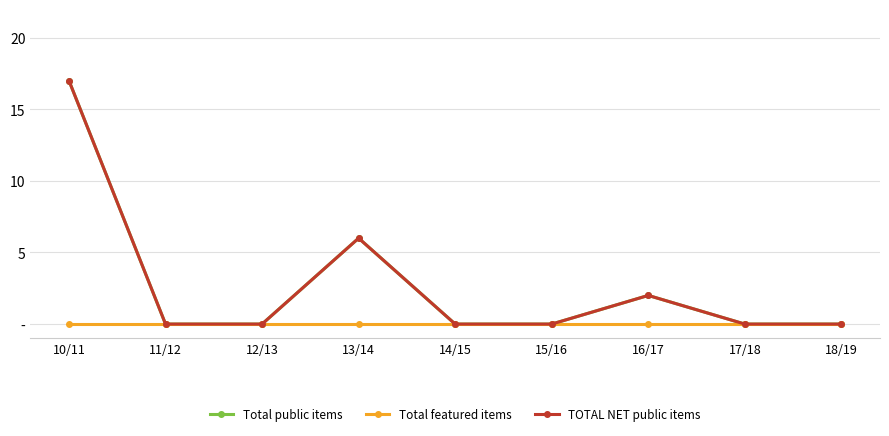

True or false: Total public items has a value of 0 at 18/19.

True